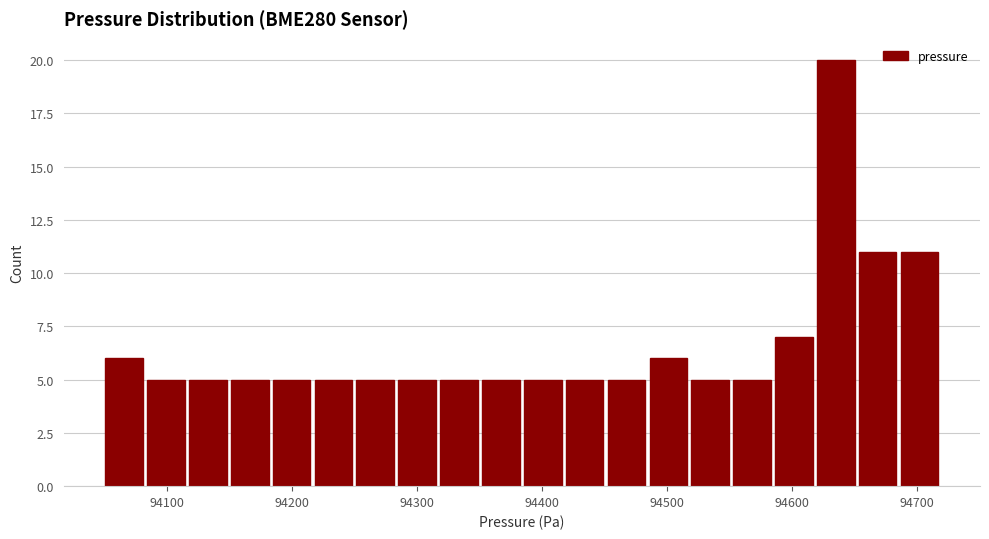

Around what value on the x-axis is the tallest bar? Give the approximate position of its centre, as read against the axis.

94640